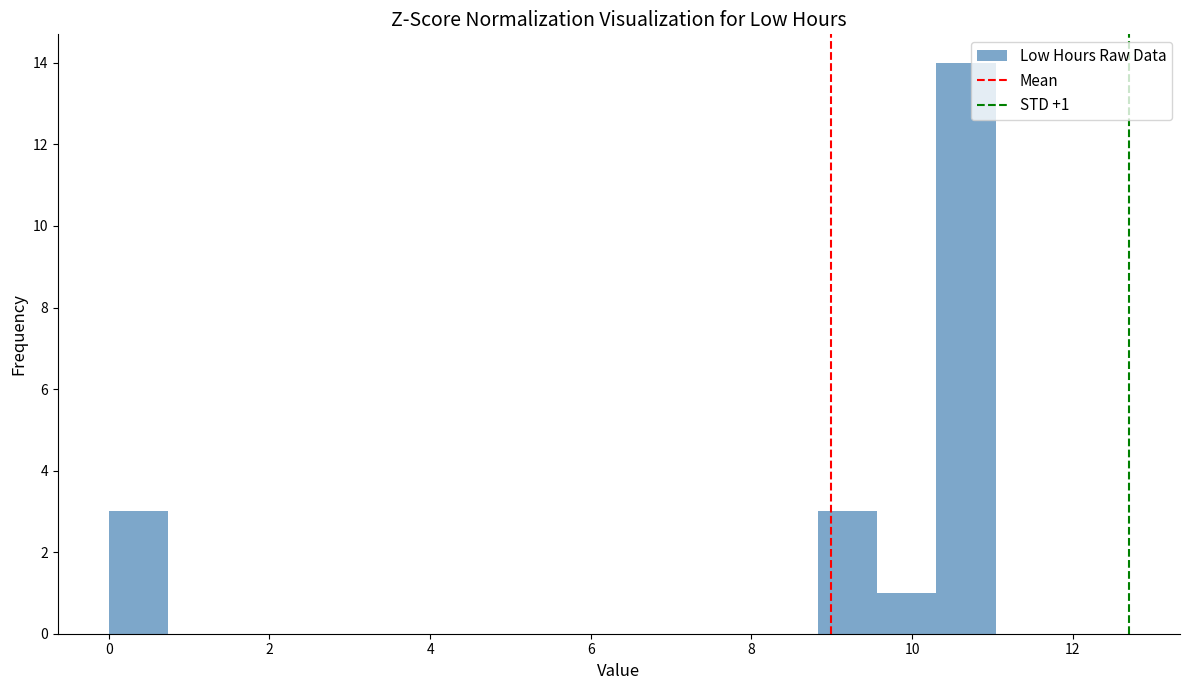

Read against the x-axis, roughly where is the centre of the tallest bar?

10.6